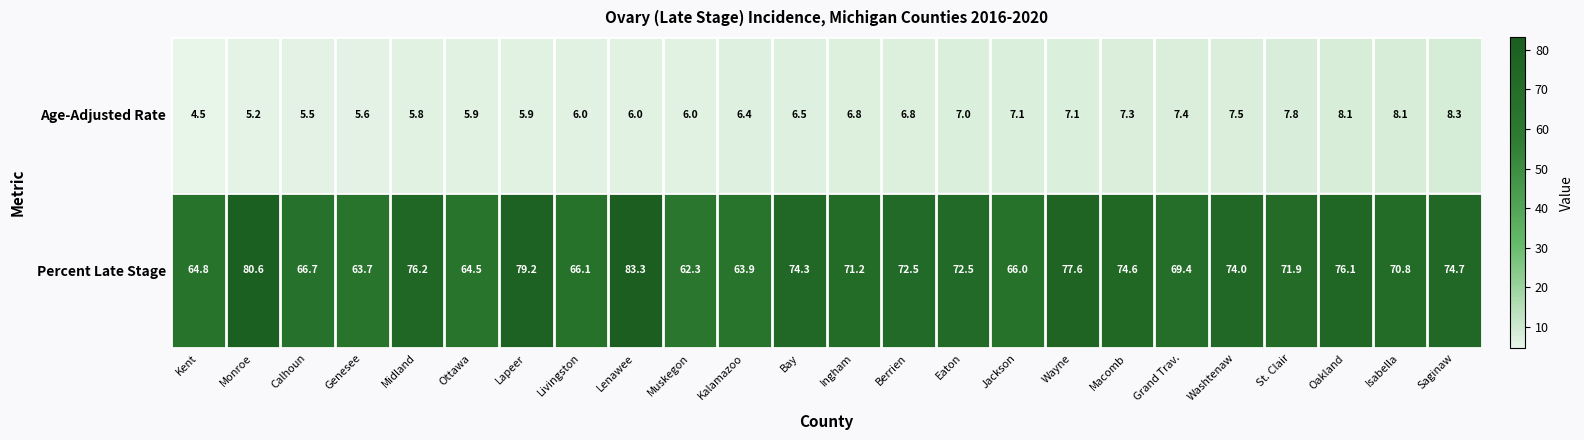

At which category is the sum across all series the highest?

Lenawee